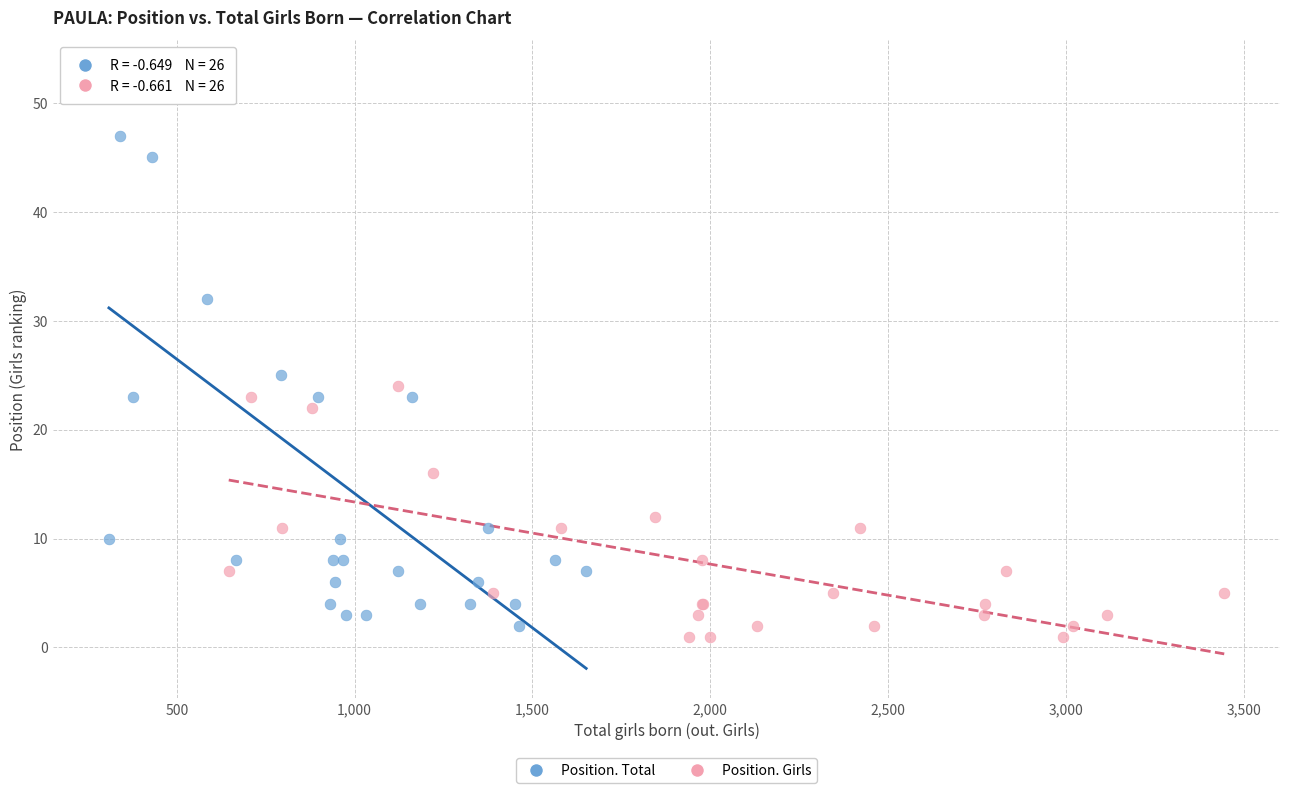

Which series contains the lowest Y value?

Position. Girls